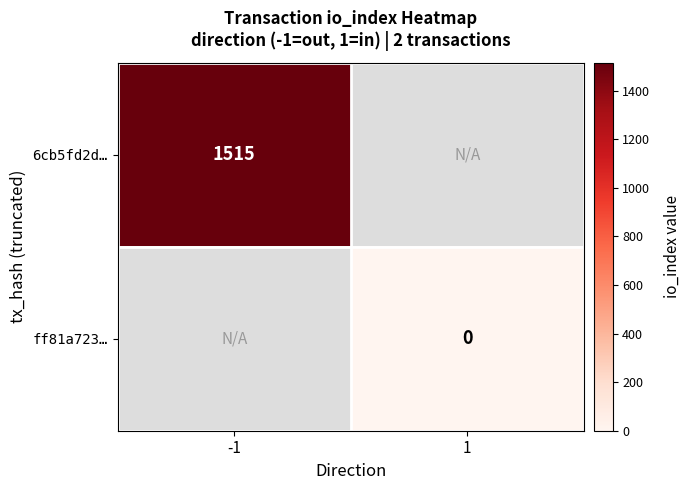

Count the number of data series in this chart.

2